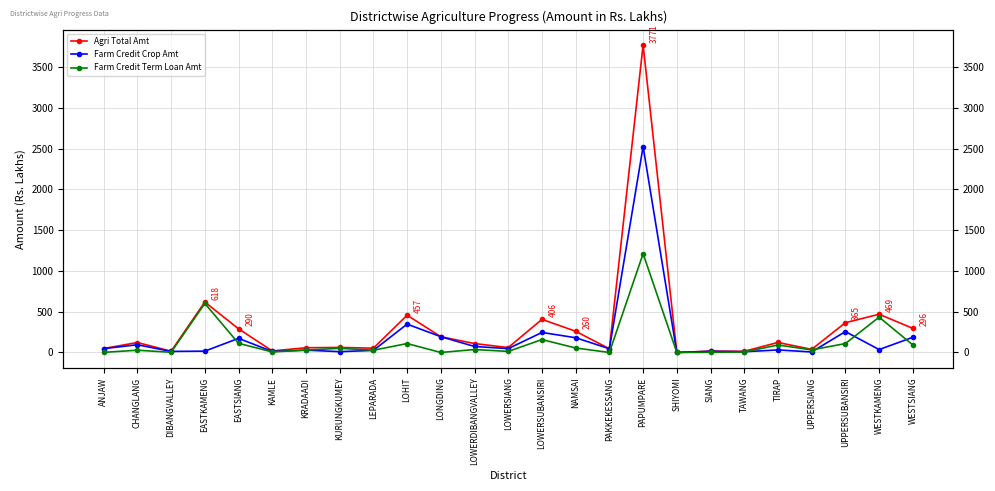

True or false: Agri Total Amt has a value of 19.3 at KAMLE.

True